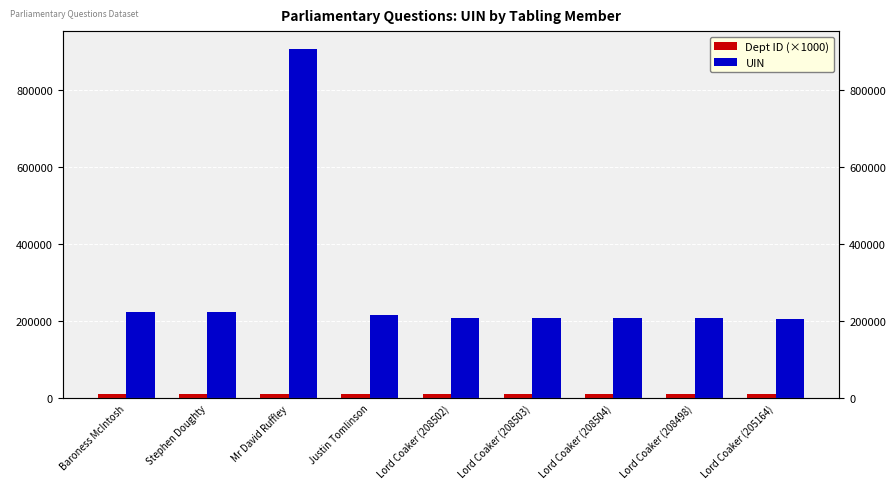

True or false: Dept ID (×1000) has a value of 11000 at Lord Coaker (208502).

True